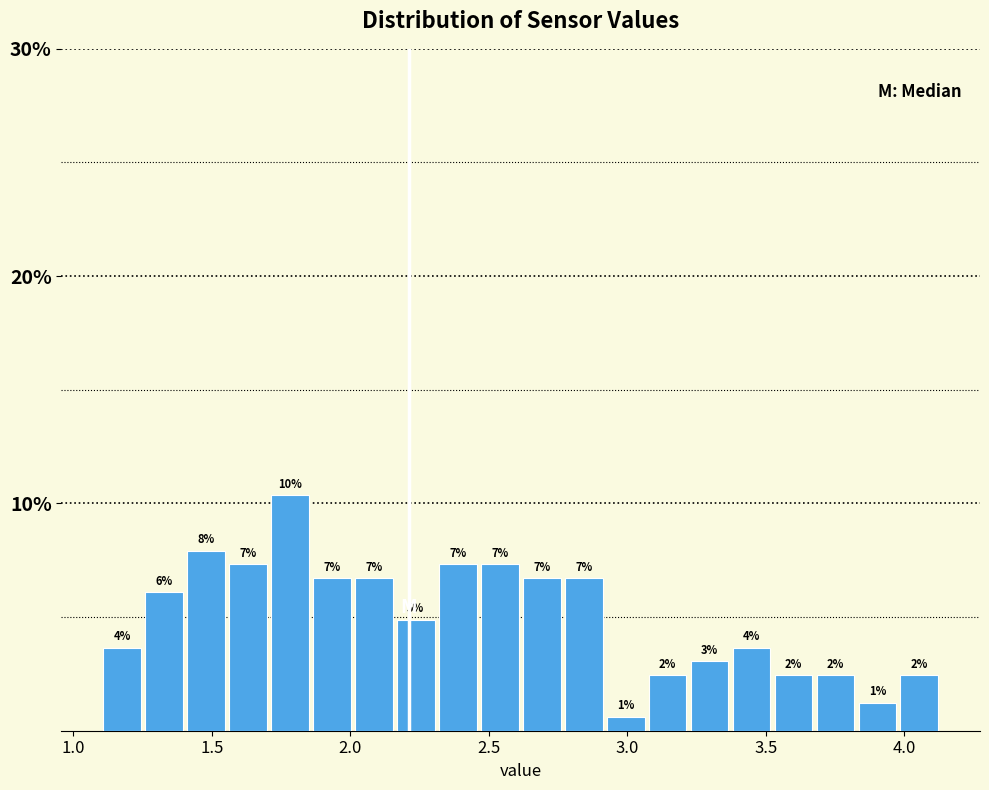

Around what value on the x-axis is the tallest bar? Give the approximate position of its centre, as read against the axis.

1.80